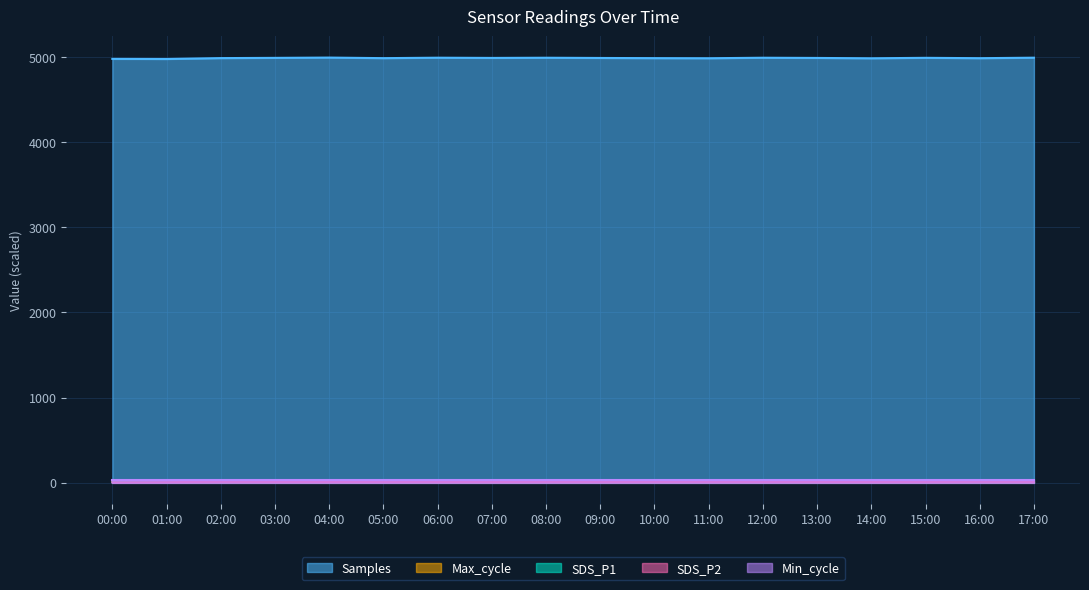

How many lines are shown in the chart?

5